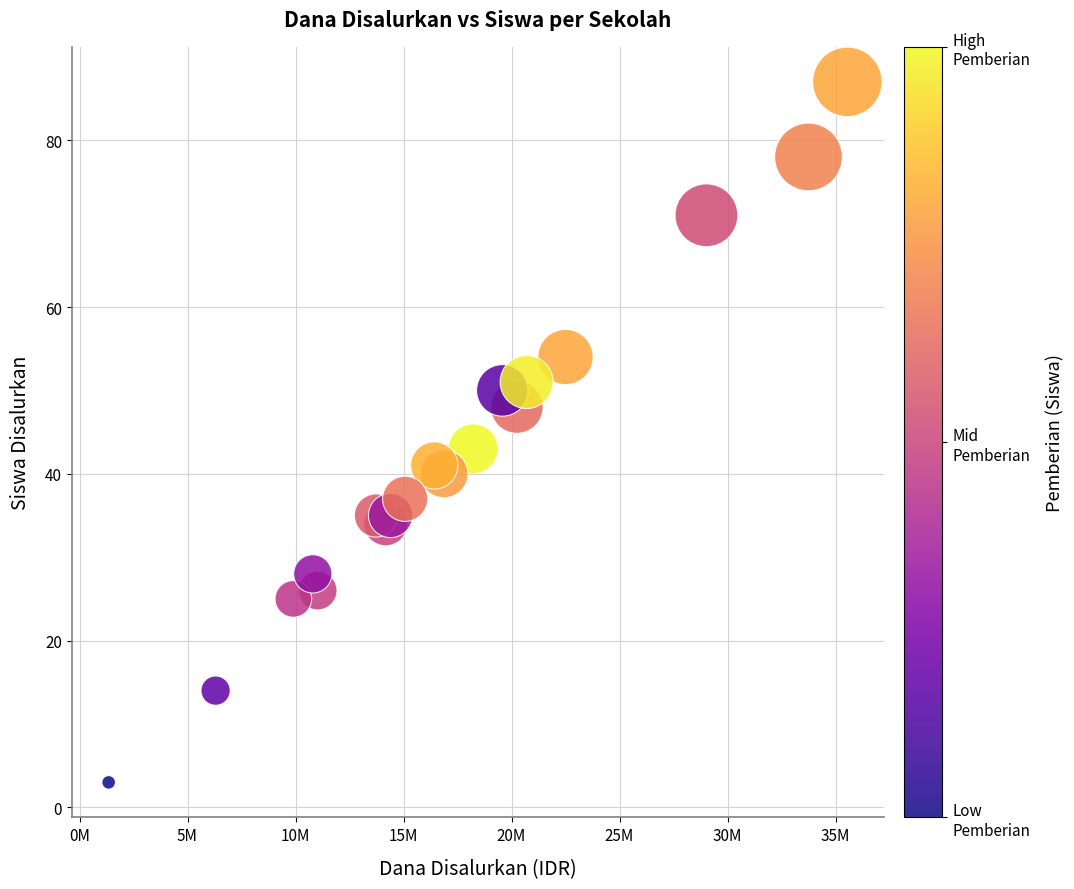

What Y value in the scatter plot is closest to 45?

43